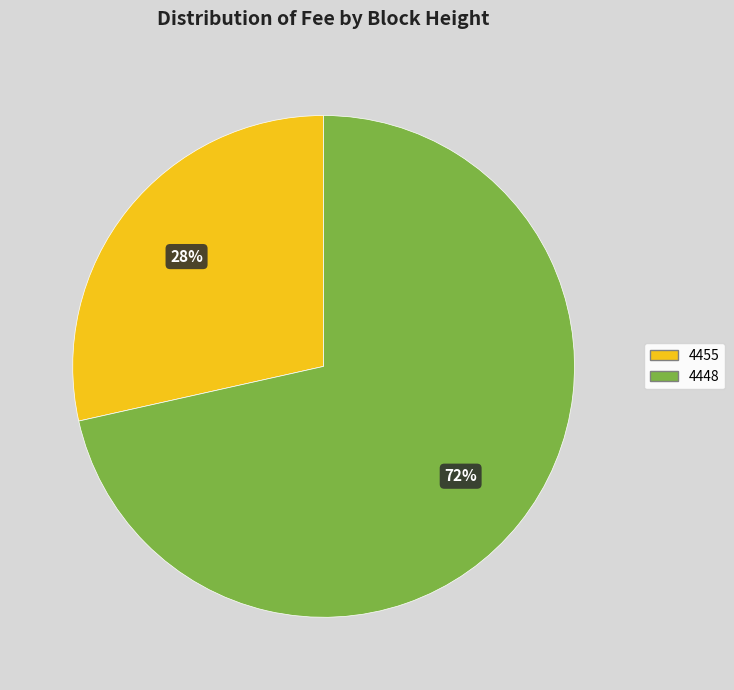

Count the number of slices in the pie.

2